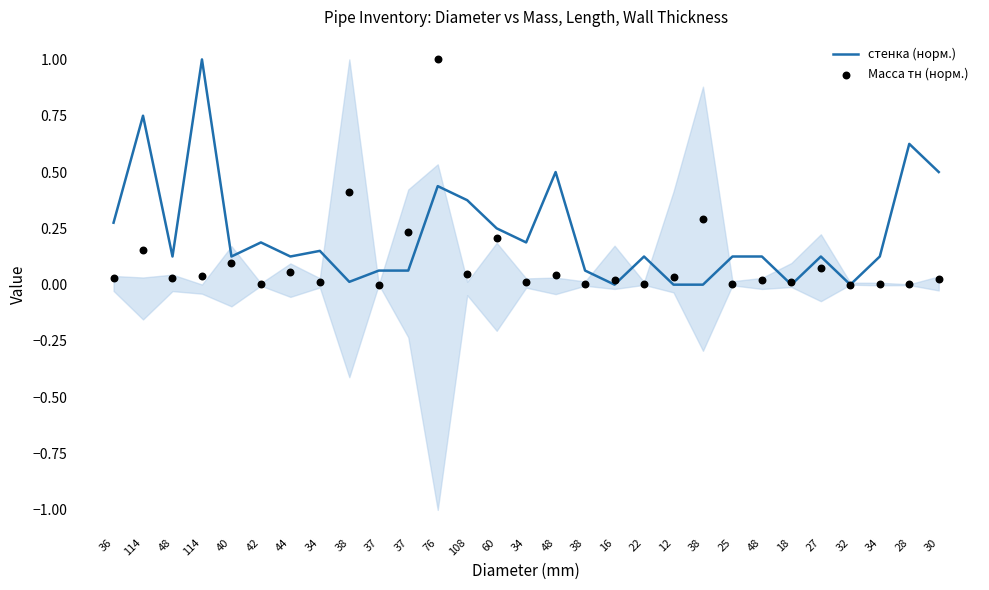

Which series has the largest Y range (max minus min)?

стенка (норм.)